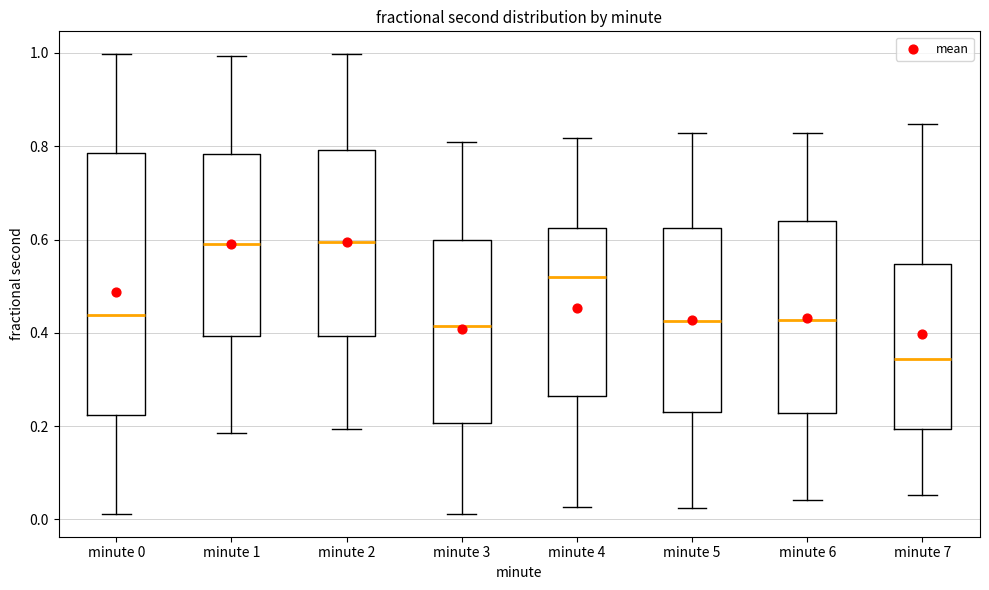

Reading left to right, read every box against the y-axis: the position of its median line, the range the box covers, and the ends of its whiskers. The values are not printed on the chart, so give them approximately, as read against the axis.

minute 0: median 0.44, box 0.22 to 0.78, whiskers 0.02 to 1.00
minute 1: median 0.58, box 0.40 to 0.78, whiskers 0.18 to 1.00
minute 2: median 0.60, box 0.40 to 0.80, whiskers 0.20 to 1.00
minute 3: median 0.42, box 0.20 to 0.60, whiskers 0.02 to 0.80
minute 4: median 0.52, box 0.26 to 0.62, whiskers 0.02 to 0.82
minute 5: median 0.42, box 0.24 to 0.62, whiskers 0.02 to 0.82
minute 6: median 0.42, box 0.22 to 0.64, whiskers 0.04 to 0.82
minute 7: median 0.34, box 0.20 to 0.54, whiskers 0.06 to 0.84